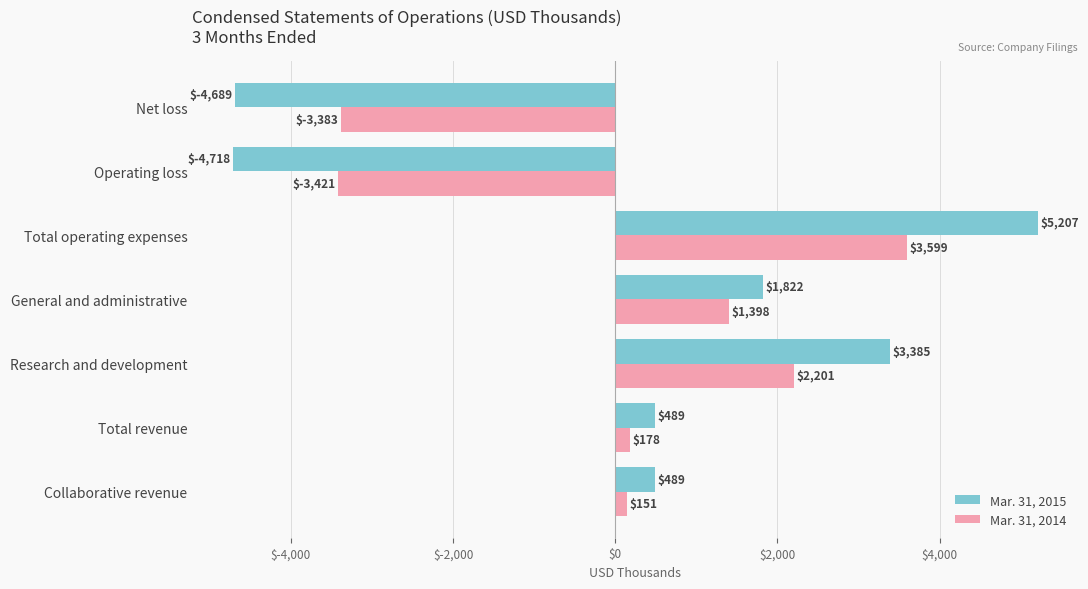

Is it true that Mar. 31, 2015 equals -4689 at Net loss?

True